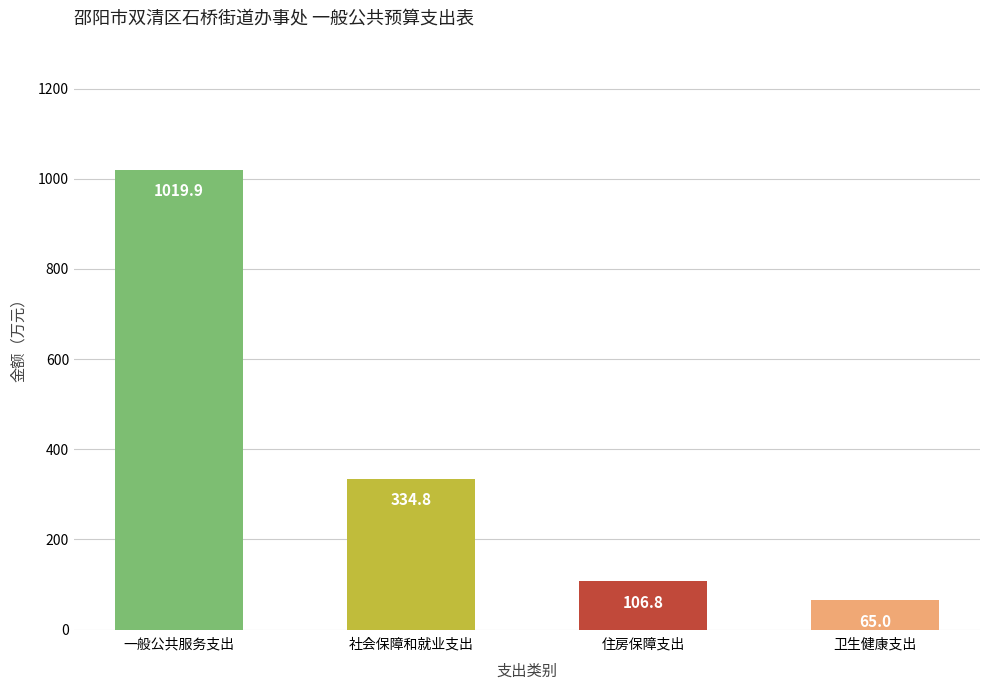

What is the difference between the maximum and minimum values?

954.9